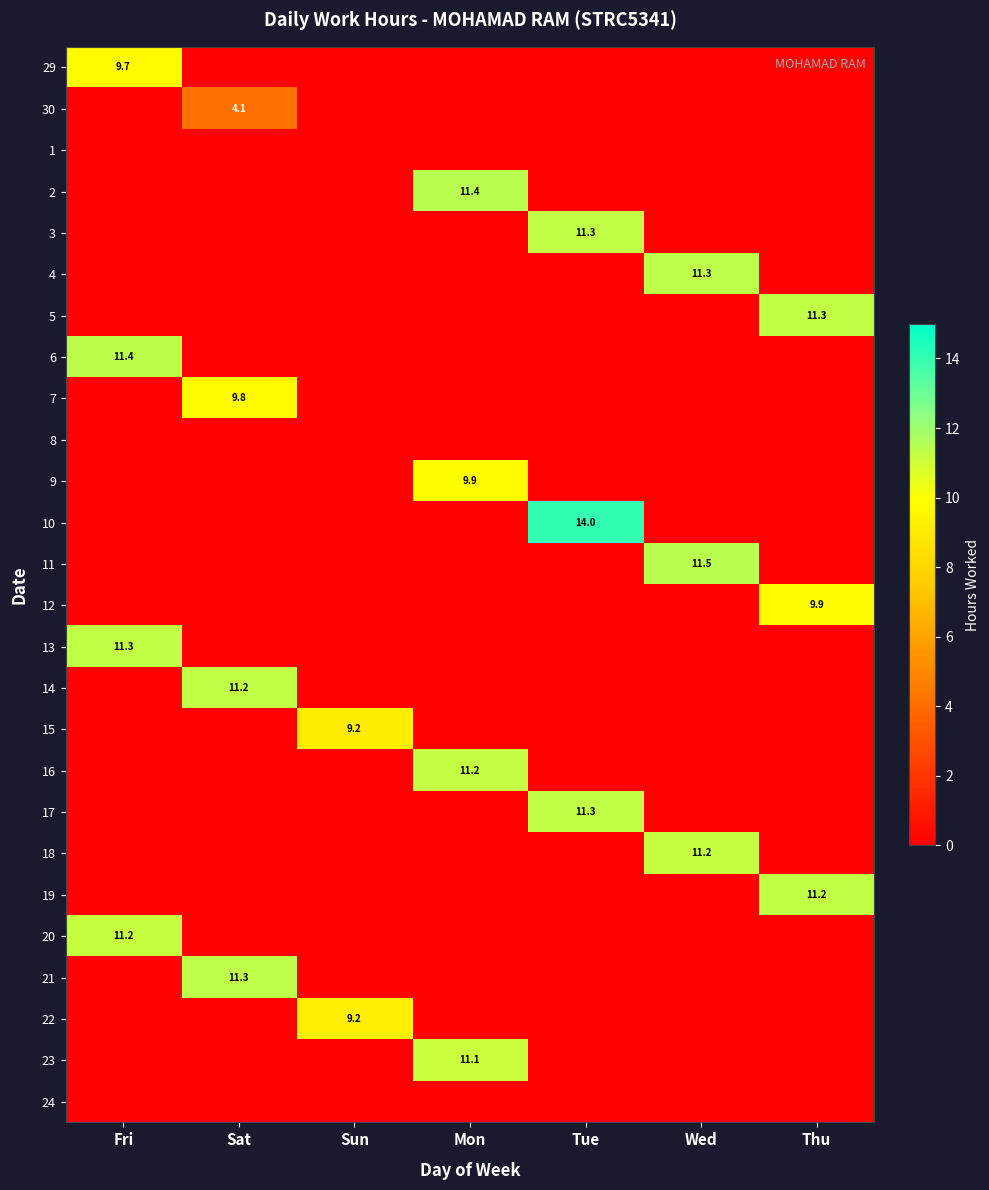

How many positive values does the 14 series have?

1